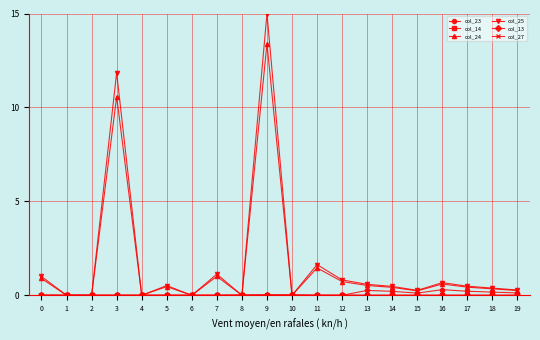

Which series has the largest range (max minus min)?

col_25